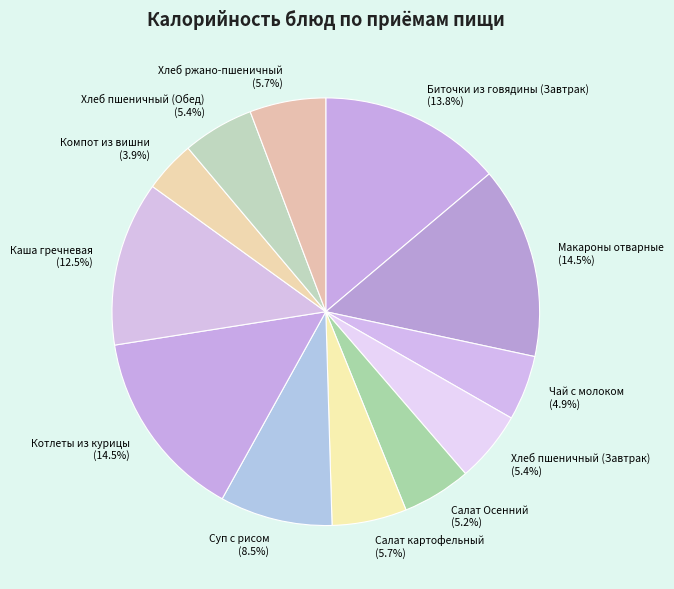

Approximately how many times larger is the value at Макароны отварные compared to Чай с молоком?

3.0